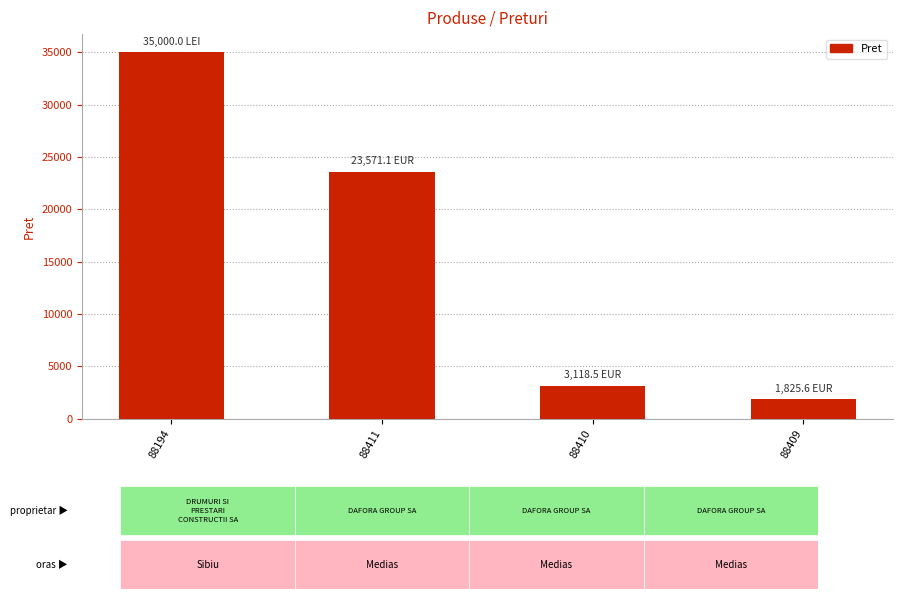

Rank the categories by value from highest to lowest.

88194, 88411, 88410, 88409